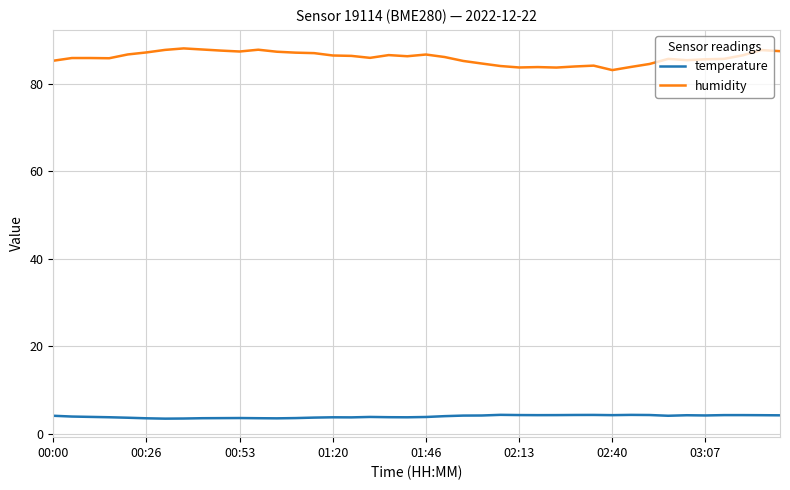

What is the maximum value for temperature?

4.3